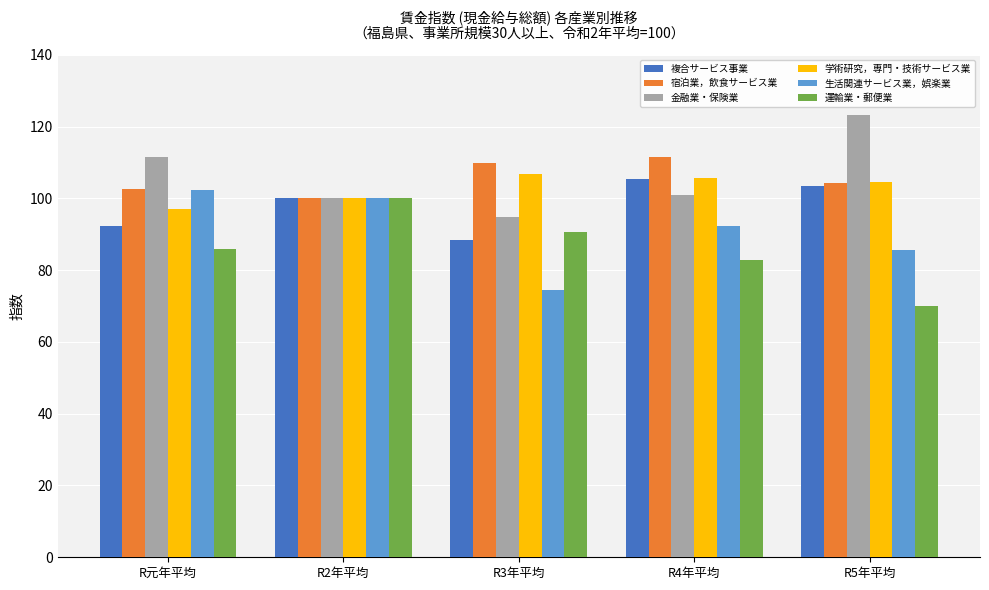

Which category has the highest value in the 運輸業・郵便業 series?

R2年平均